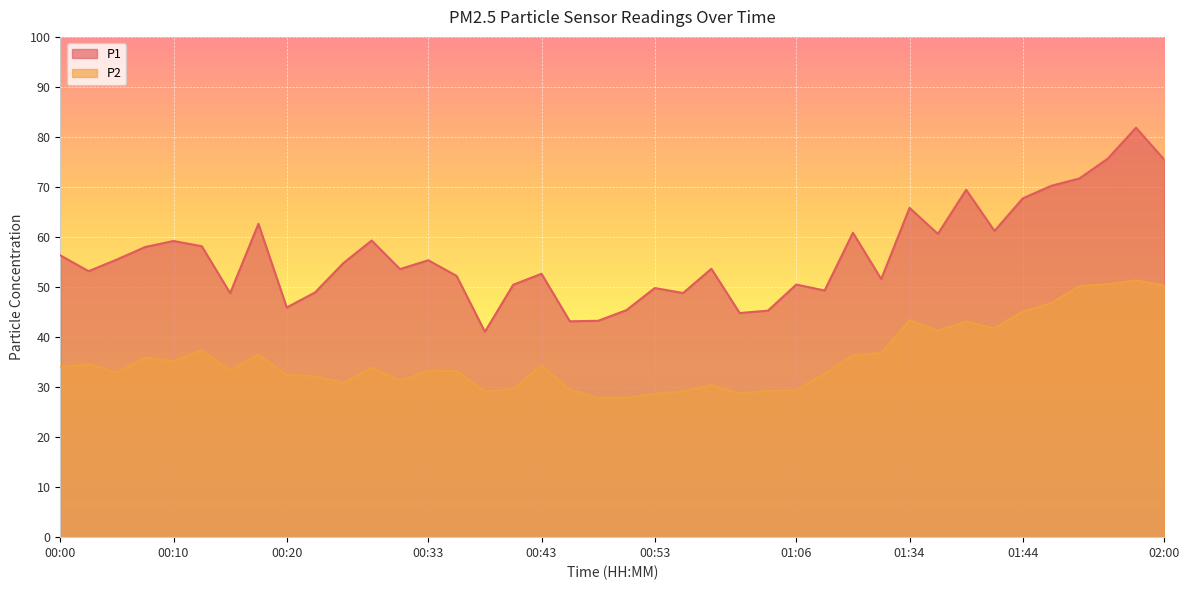

At how many categories does at least one series exceed 28?

40